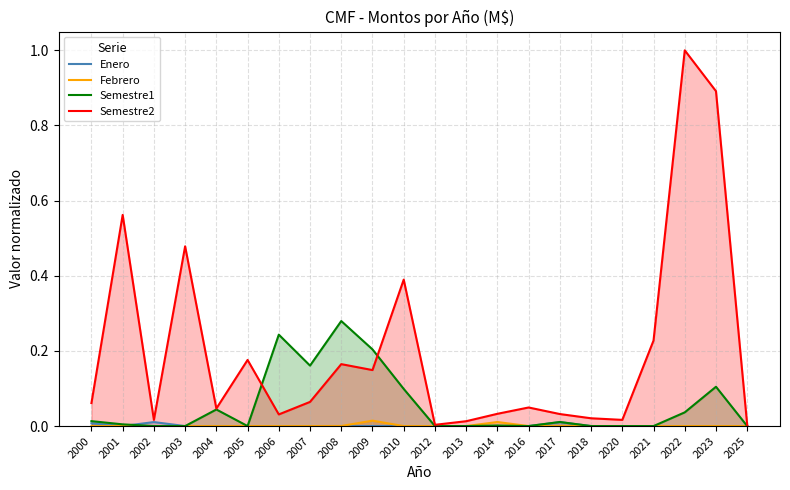

What is the difference between the second highest and second lowest values in the Semestre1 series?

0.2